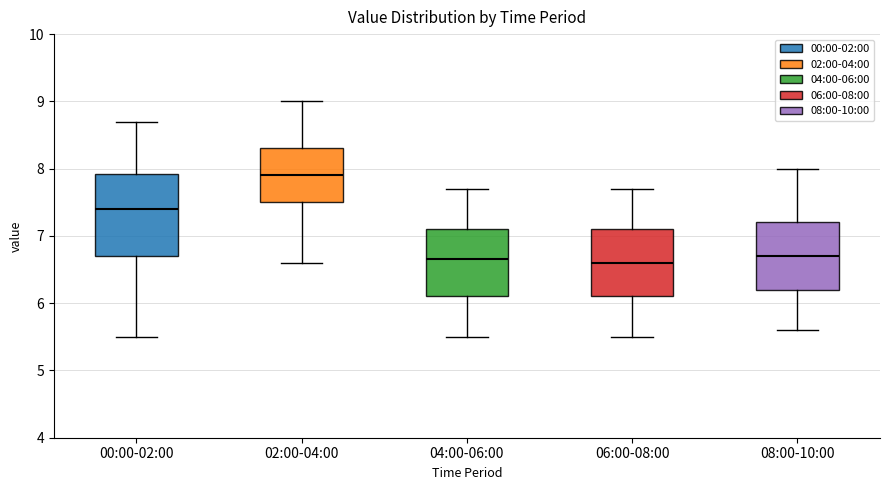

Which box's median line is the highest?

02:00-04:00